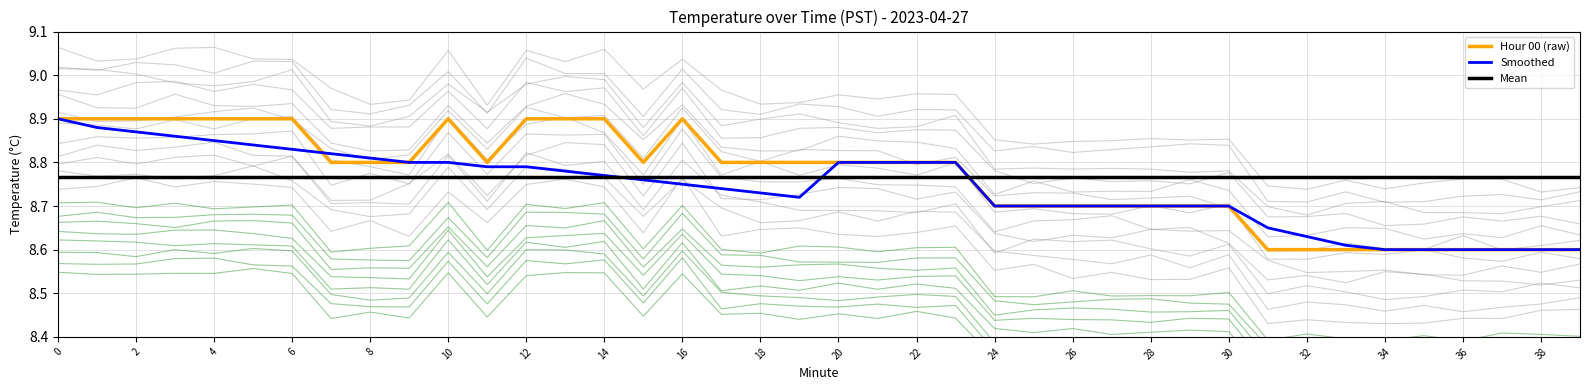

Is the value of Mean at 34 greater than the value of Hour 00 (raw) at 37?

Yes